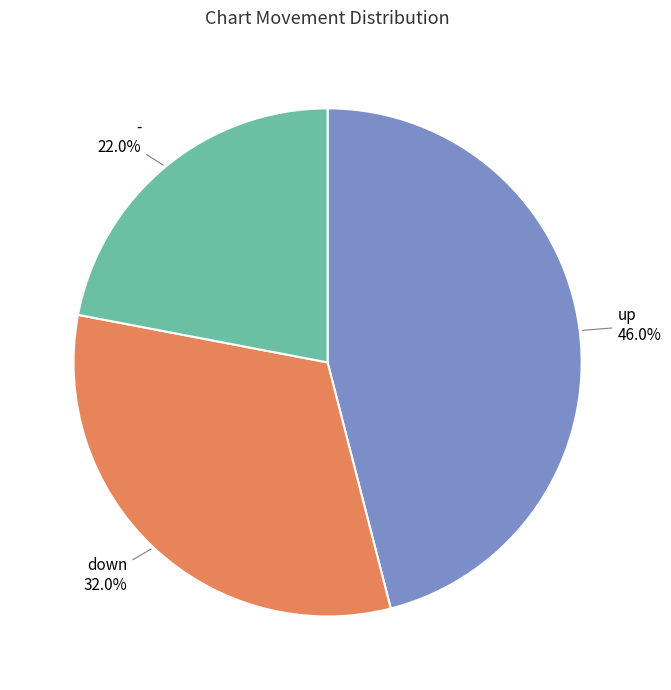

Is there a majority slice in this chart?

No